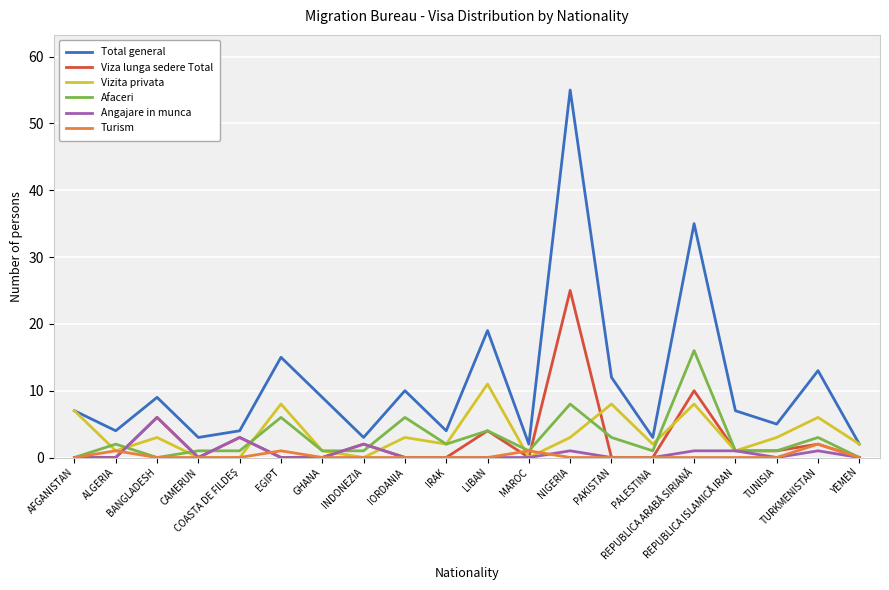

What are all the series names shown in the legend?

Total general, Viza lunga sedere Total, Vizita privata, Afaceri, Angajare in munca, Turism